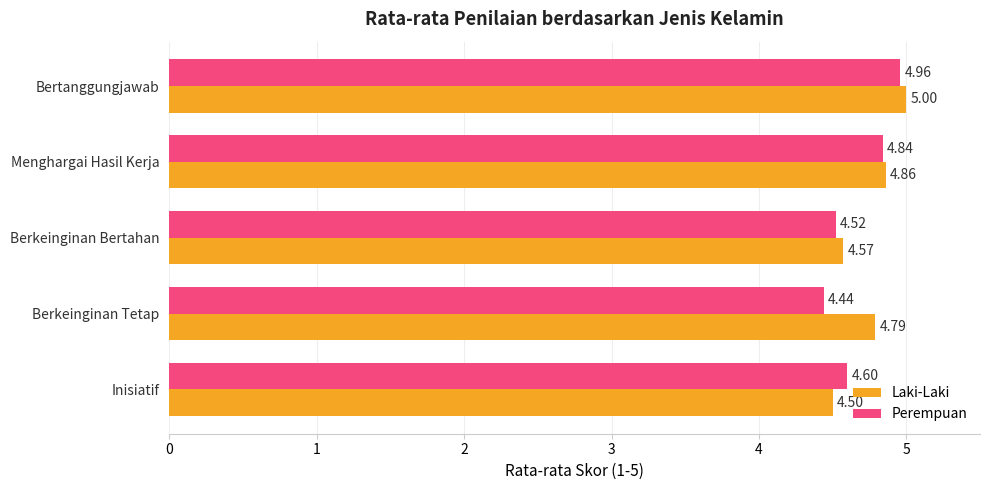

At which category does the chart reach its minimum across all series?

Berkeinginan Tetap